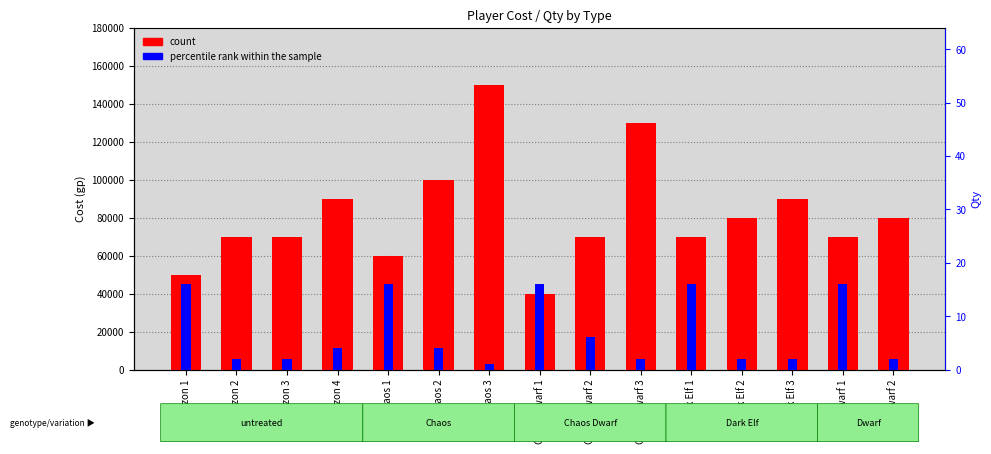

Which has a higher value, Chaos 3 or Chaos 1?

Chaos 3